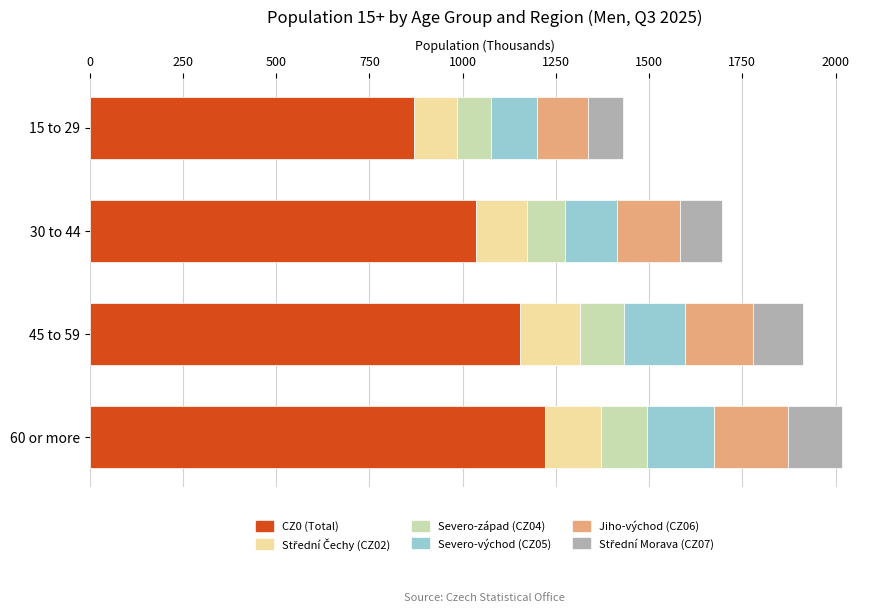

What is the maximum value for CZ0 (Total)?

1219.5